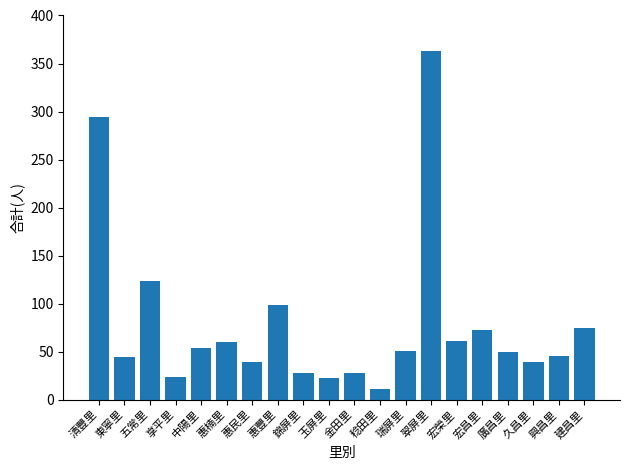

Is it true that the value at 宏昌里 is 95?

False